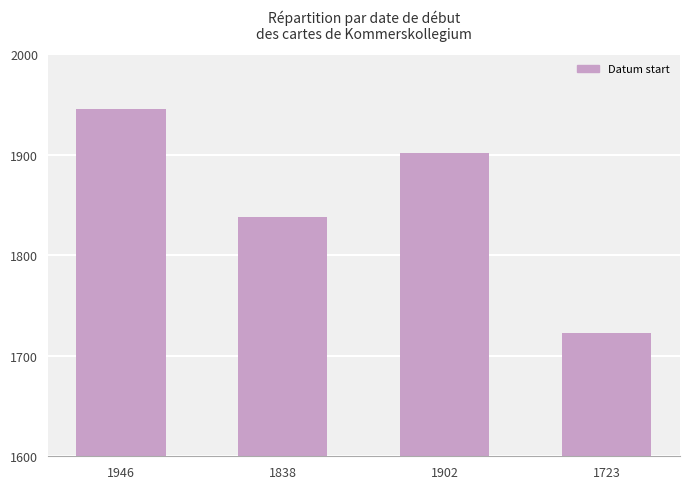

Reading left to right, what are all the values shown in this chart?

1946	1838	1902	1723